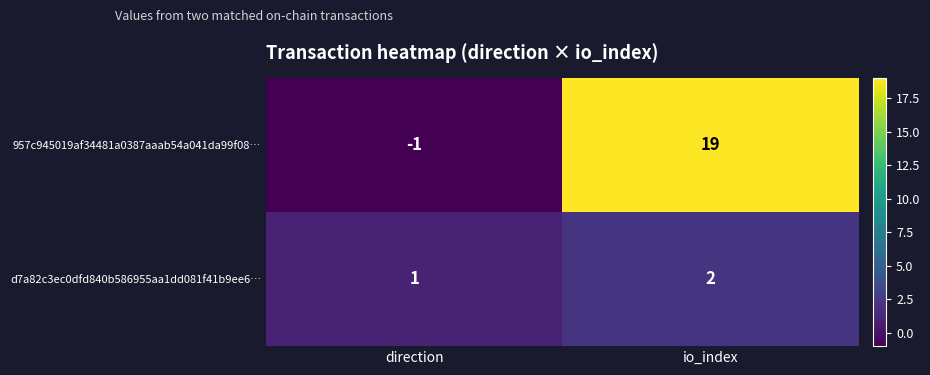

List the series in order of their overall mean, highest first.

957c945019af34481a0387aaab54a041da99f08…, d7a82c3ec0dfd840b586955aa1dd081f41b9ee6…